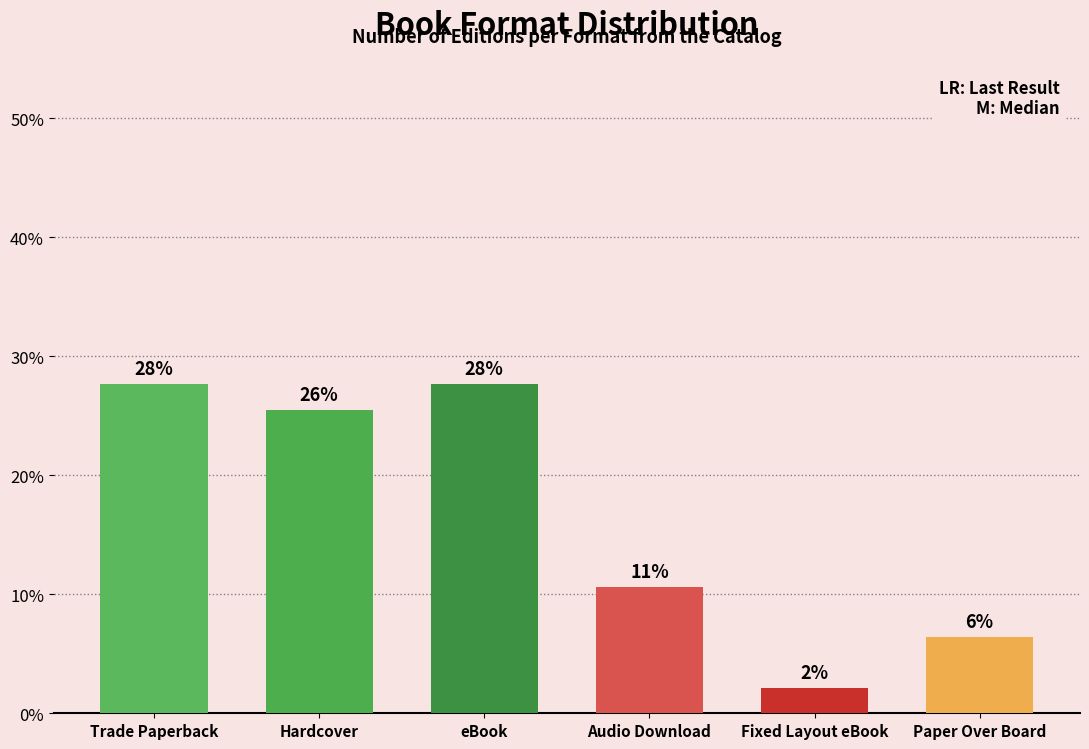

What is the change in value from eBook to Audio Download?

-17.0